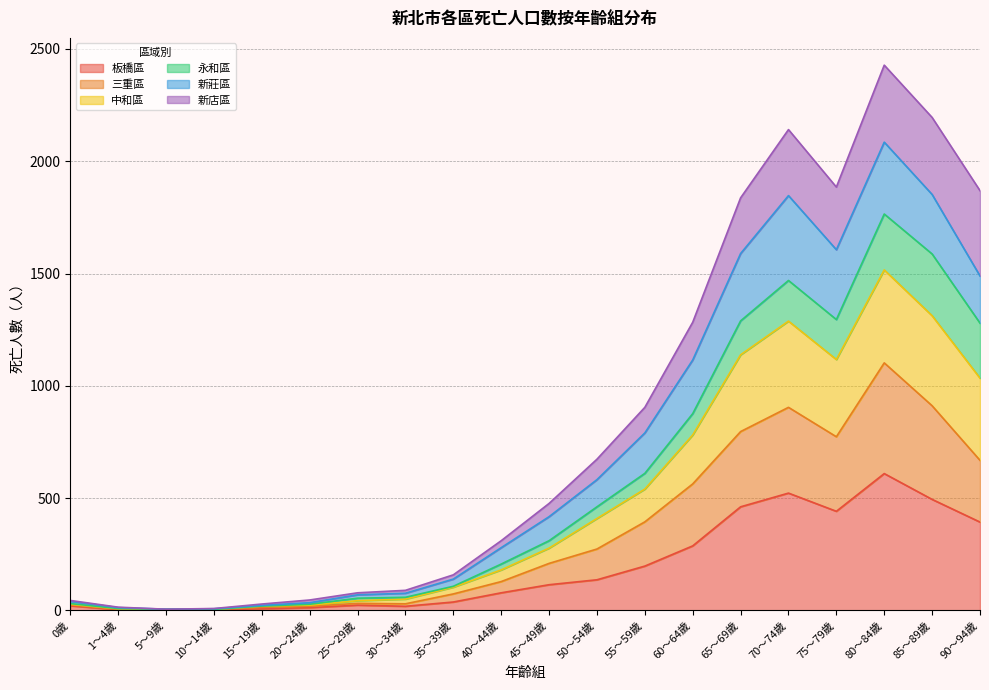

How many lines are shown in the chart?

6